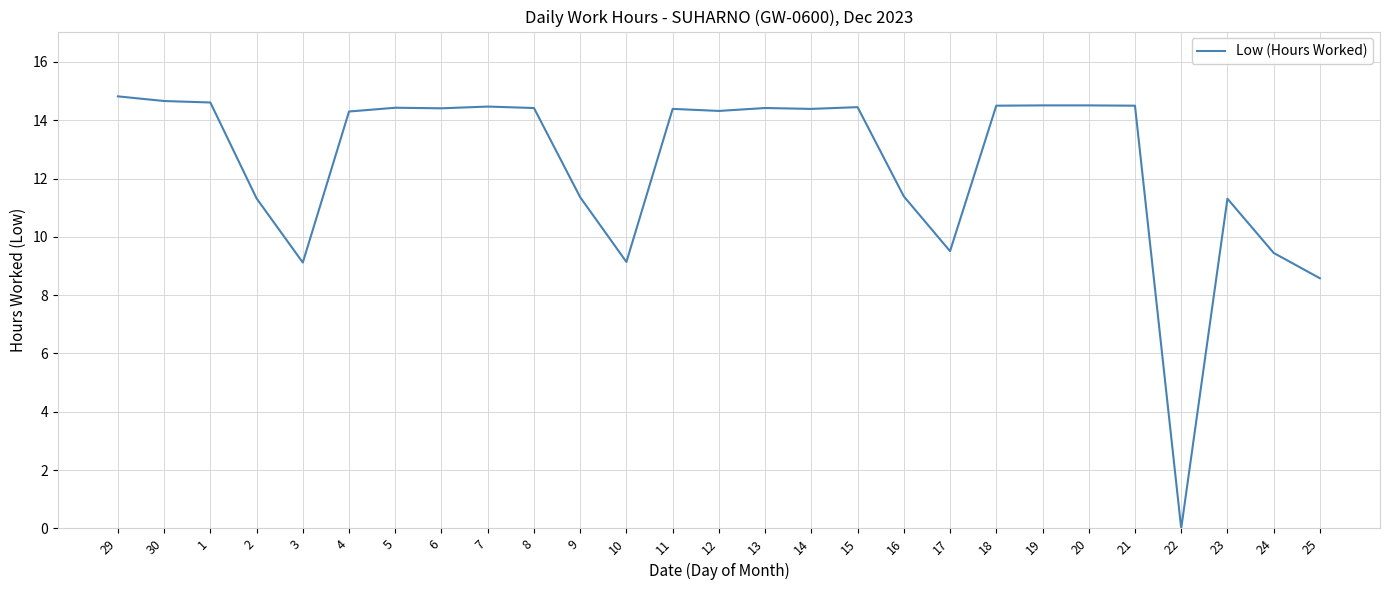

What position from the left is 1?

3